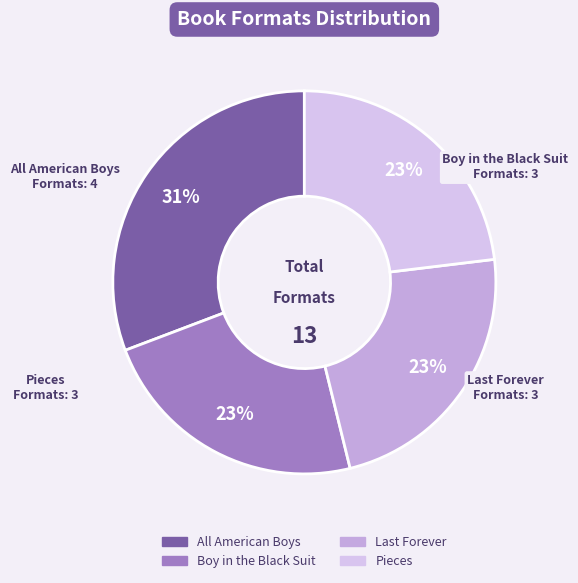

What percentage is the All American Boys slice, to the nearest percent?

31%